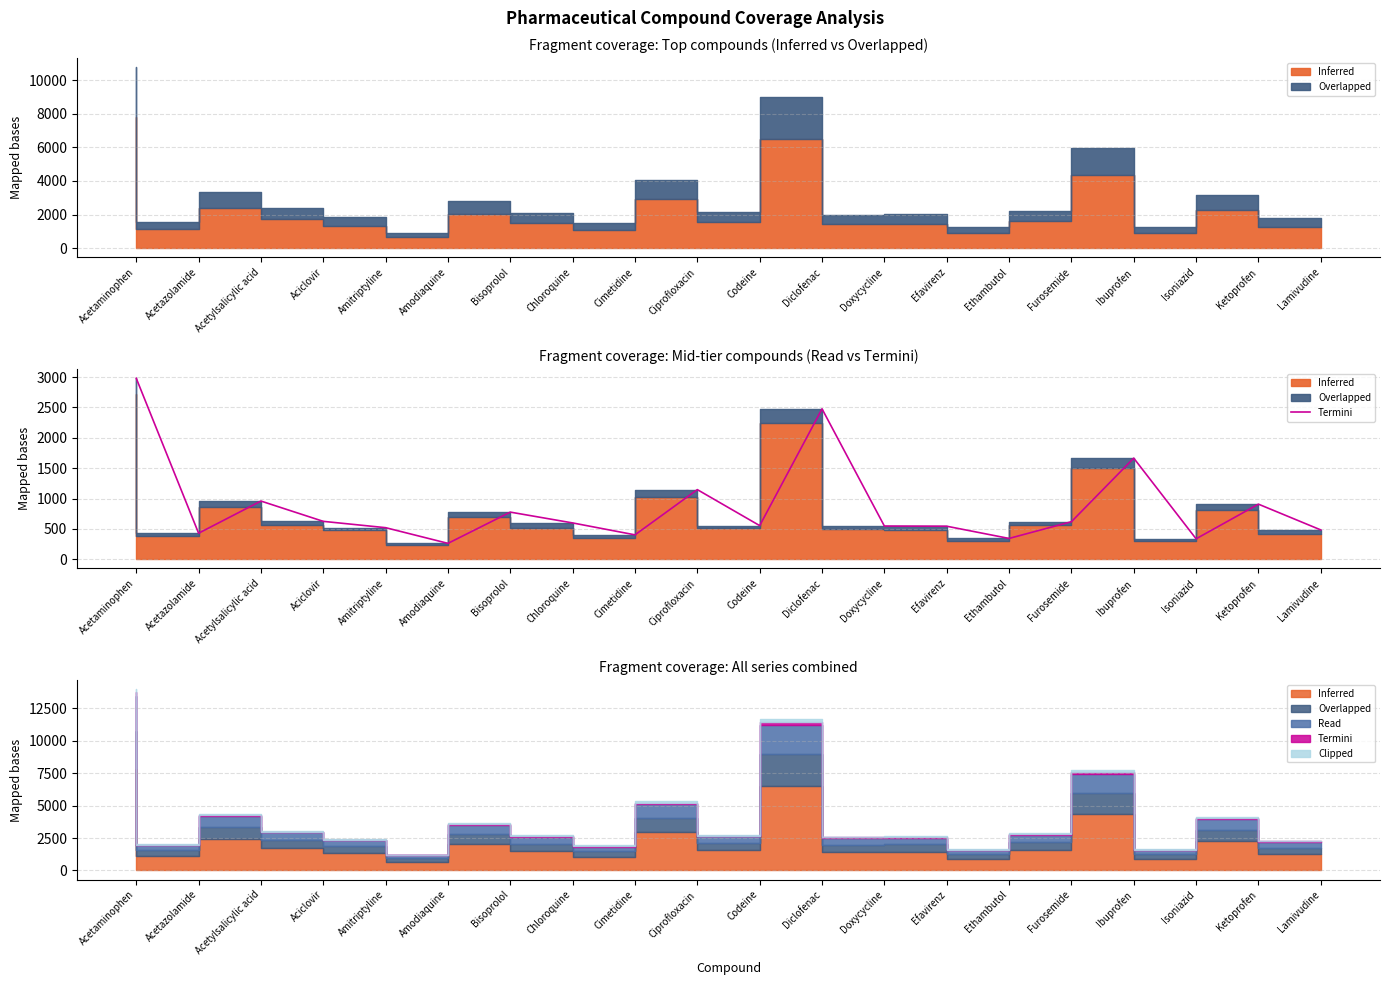

Which has a higher value, Lamivudine or Diclofenac?

Diclofenac